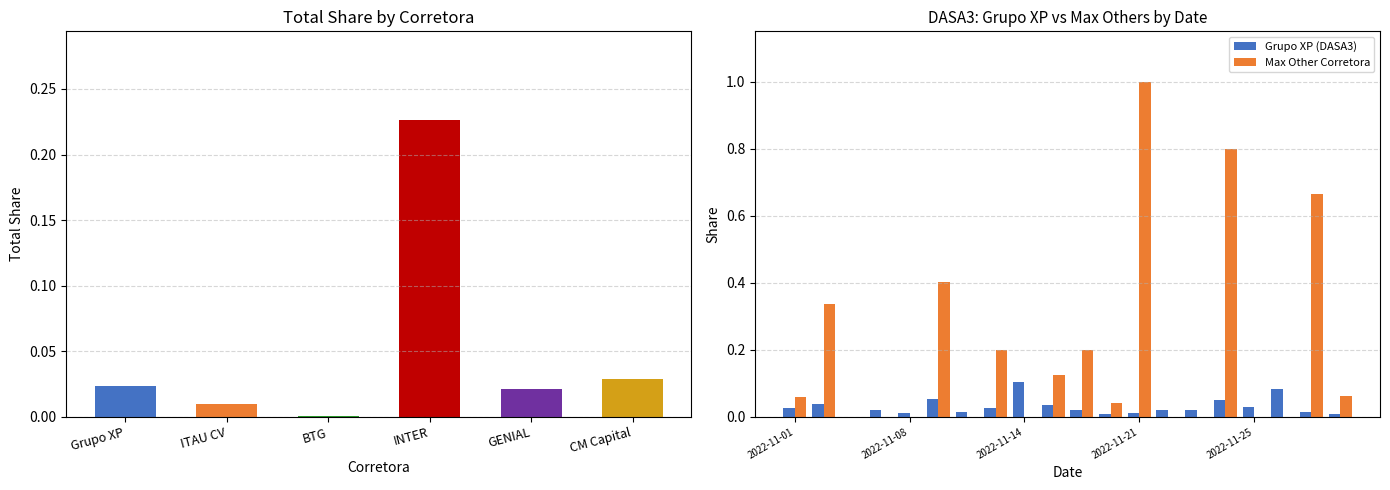

Which series has the largest total across all categories?

Max Other Corretora